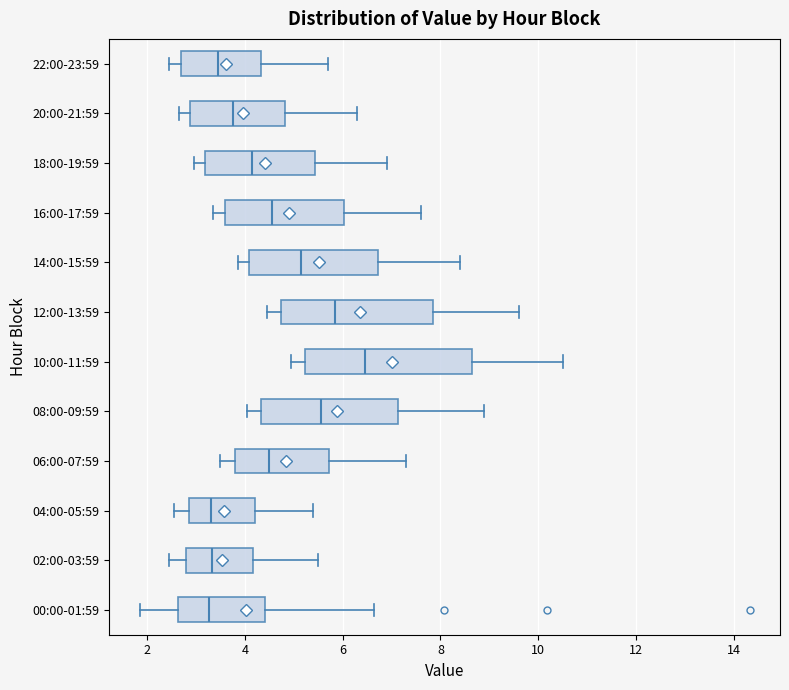

Reading bottom to top, read every box against the x-axis: the position of its median line, the range the box covers, and the ends of its whiskers. The values are not printed on the chart, so give them approximately, as read against the axis.

00:00-01:59: median 3.2, box 2.6 to 4.4, whiskers 1.8 to 6.6
02:00-03:59: median 3.4, box 2.8 to 4.2, whiskers 2.4 to 5.6
04:00-05:59: median 3.4, box 2.8 to 4.2, whiskers 2.6 to 5.4
06:00-07:59: median 4.6, box 3.8 to 5.8, whiskers 3.6 to 7.4
08:00-09:59: median 5.6, box 4.4 to 7.2, whiskers 4.0 to 9.0
10:00-11:59: median 6.4, box 5.2 to 8.6, whiskers 5.0 to 10.6
12:00-13:59: median 5.8, box 4.8 to 7.8, whiskers 4.4 to 9.6
14:00-15:59: median 5.2, box 4.0 to 6.8, whiskers 3.8 to 8.4
16:00-17:59: median 4.6, box 3.6 to 6.0, whiskers 3.4 to 7.6
18:00-19:59: median 4.2, box 3.2 to 5.4, whiskers 3.0 to 7.0
20:00-21:59: median 3.8, box 2.8 to 4.8, whiskers 2.6 to 6.4
22:00-23:59: median 3.4, box 2.6 to 4.4, whiskers 2.4 to 5.8